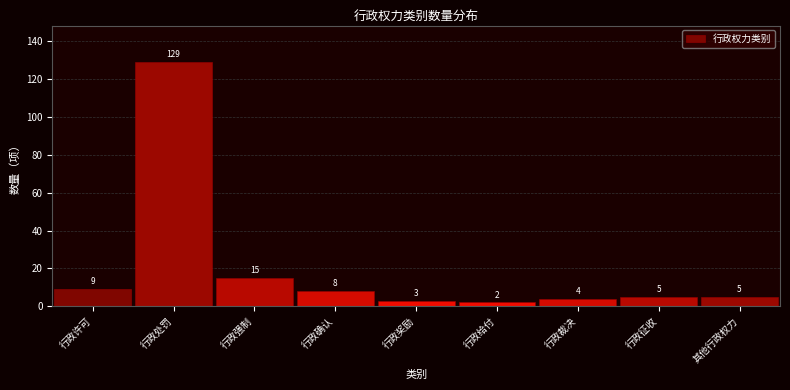

Reading left to right, extract all data points from this chart.

行政许可=9	行政处罚=129	行政强制=15	行政确认=8	行政奖励=3	行政给付=2	行政裁决=4	行政征收=5	其他行政权力=5